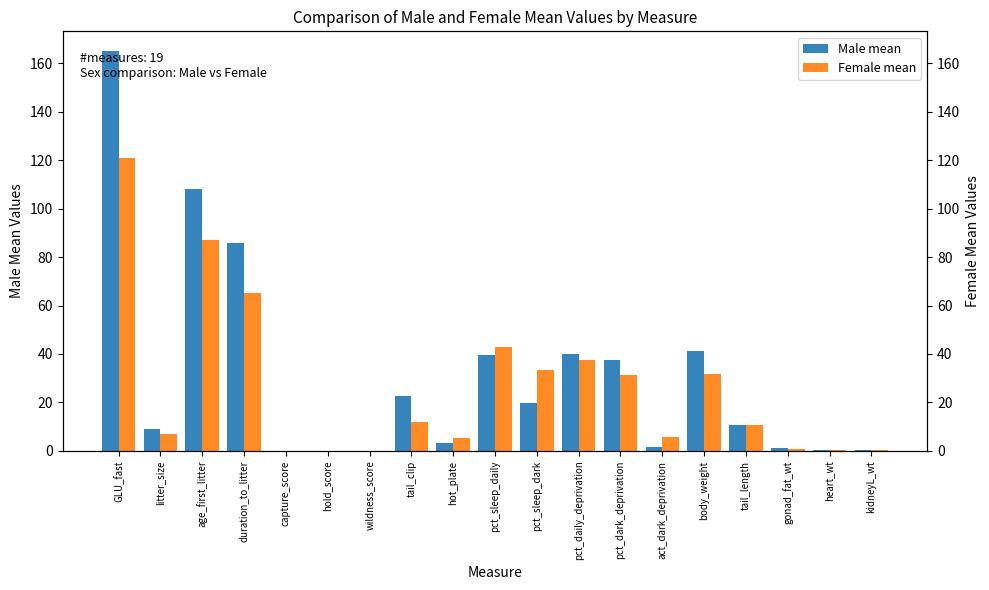

At how many categories does at least one series exceed 29?

8